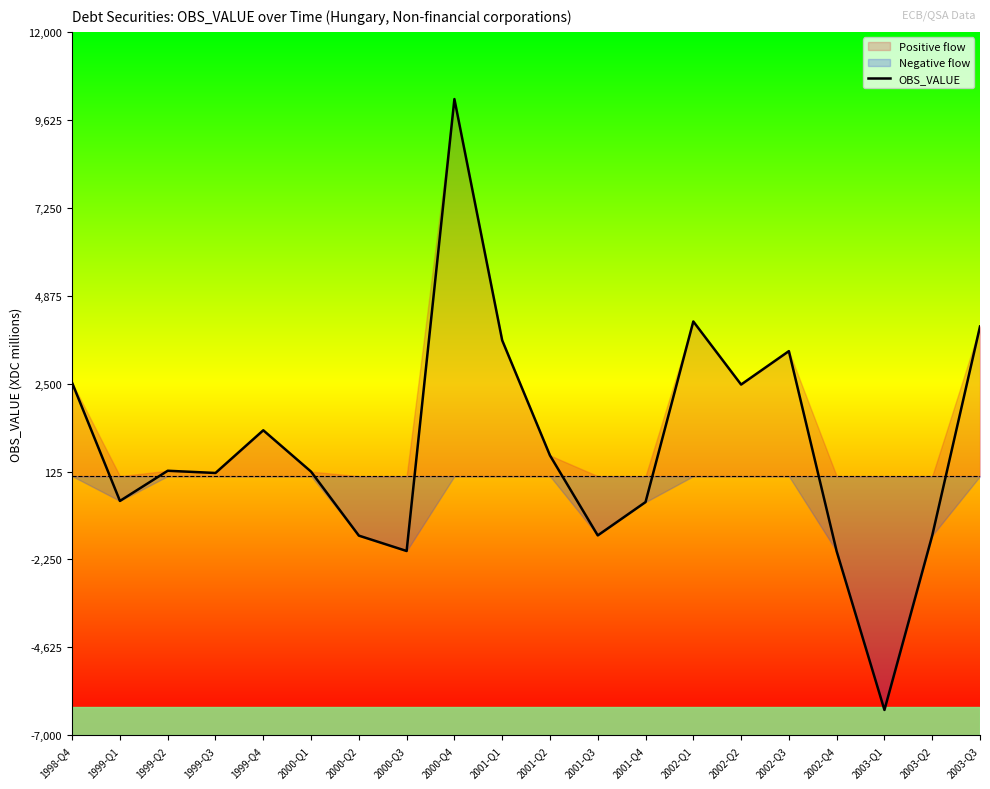

Which category has the lowest value across all series?

2003-Q1